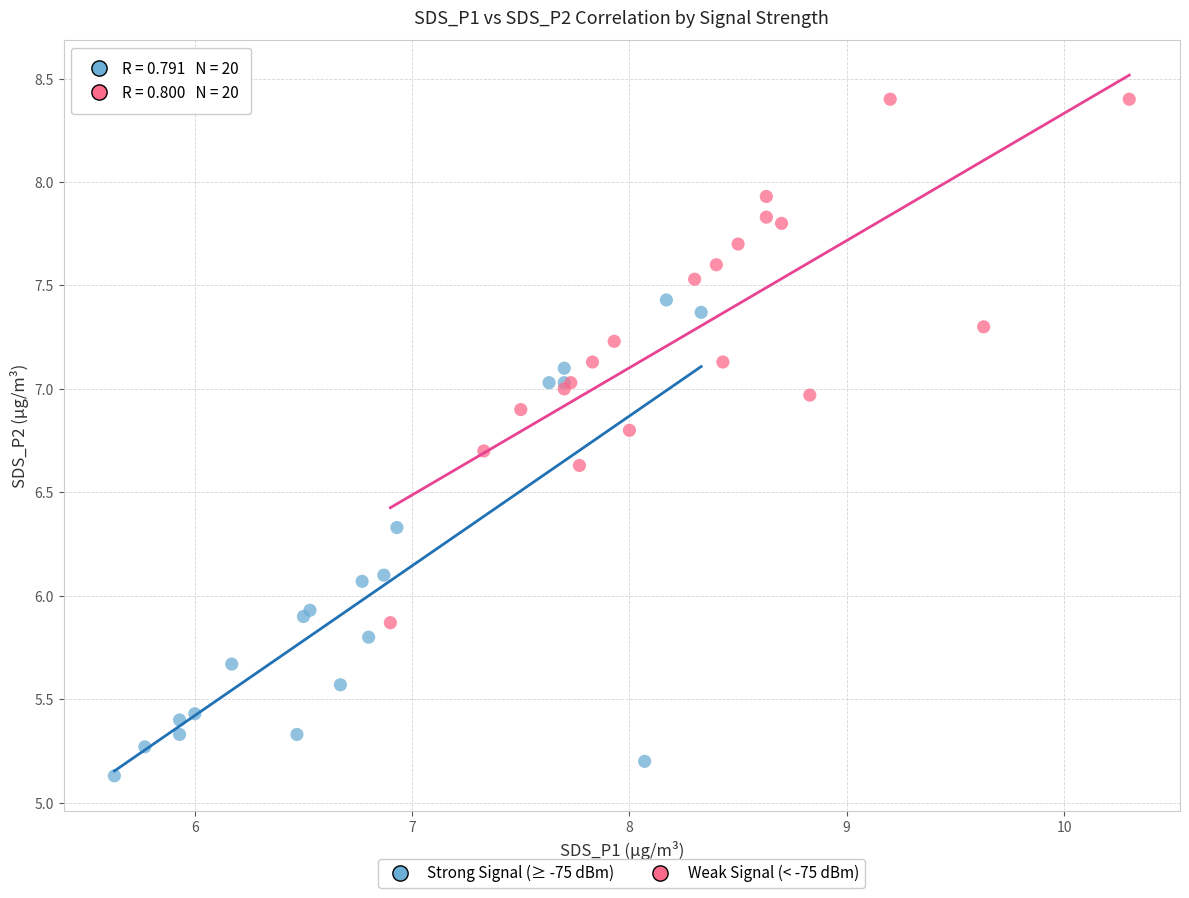

Which series contains the highest Y value?

Weak Signal (< -75 dBm)